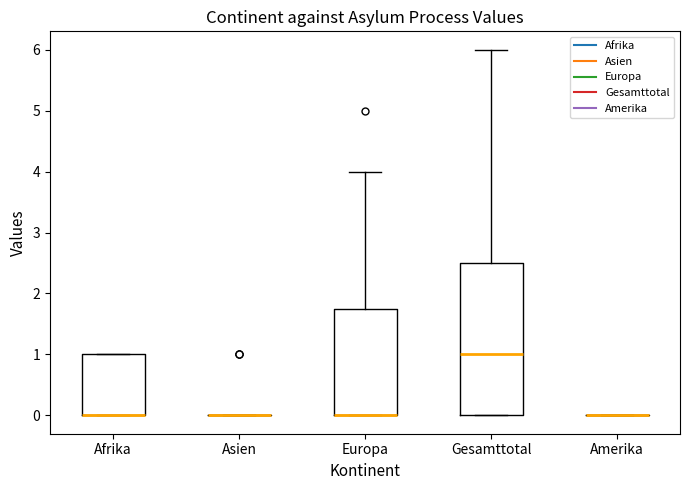

Which box is the tallest, from its lower edge to its upper edge?

Gesamttotal